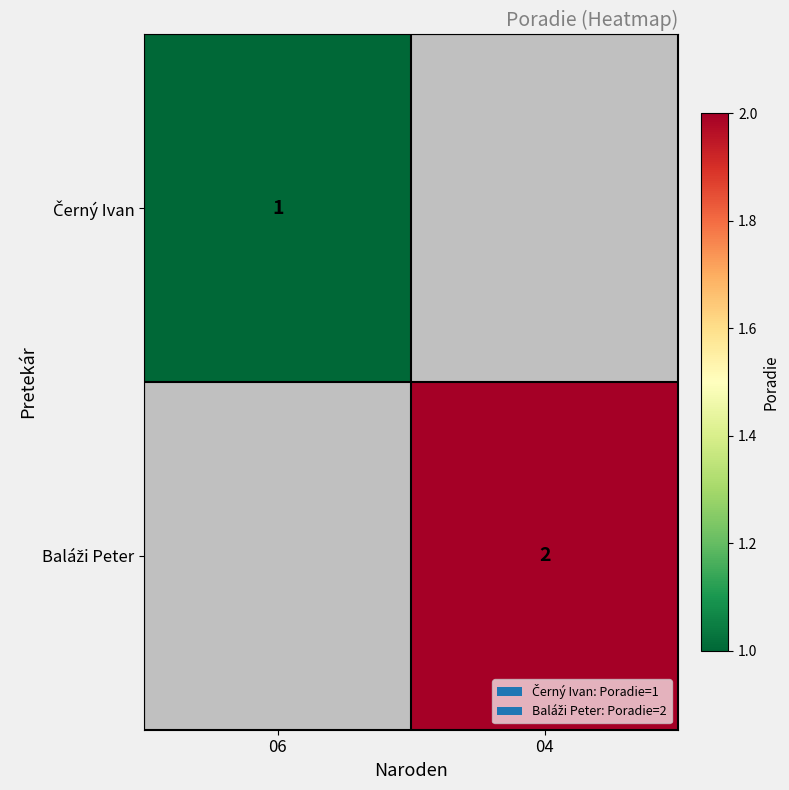

How many values in Černý Ivan are above zero?

1